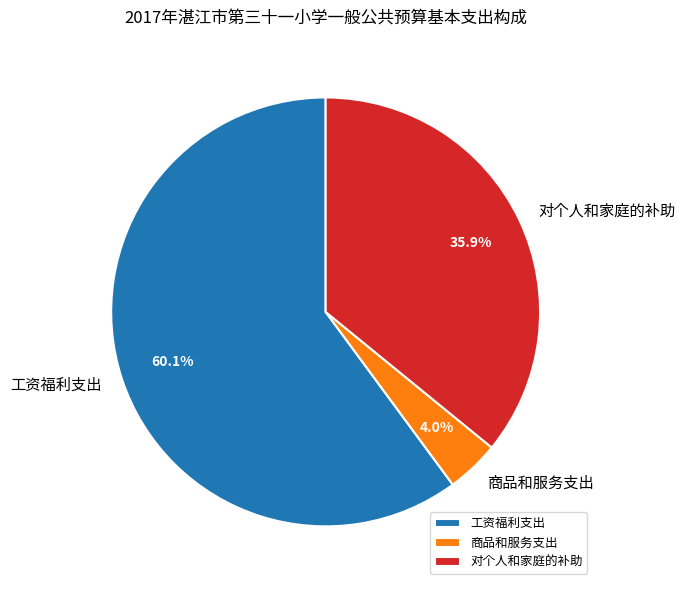

Which slice is the largest?

工资福利支出